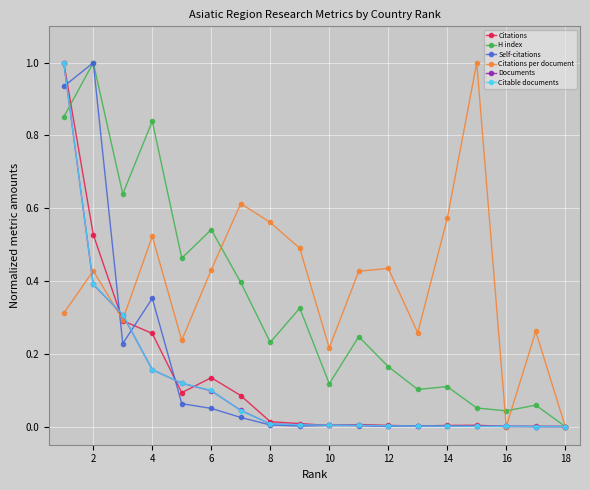

Which series has the largest total across all categories?

Citations per document